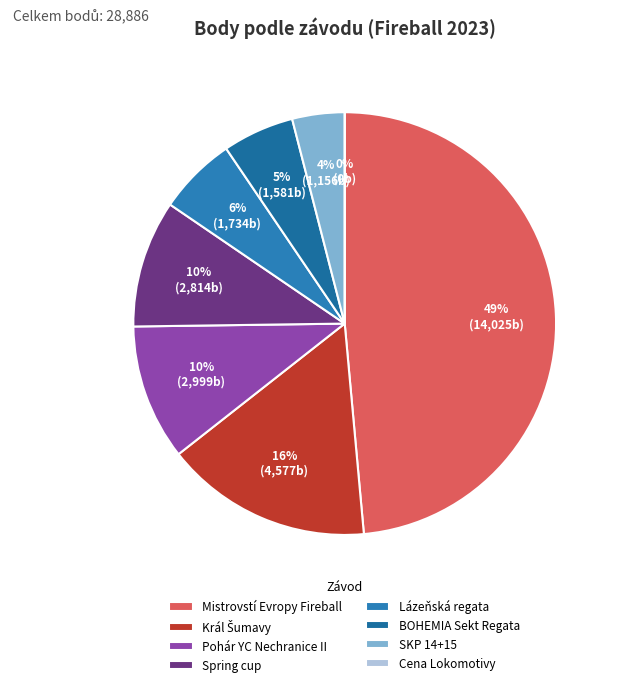

True or false: Král Šumavy accounts for 16% of the total.

True